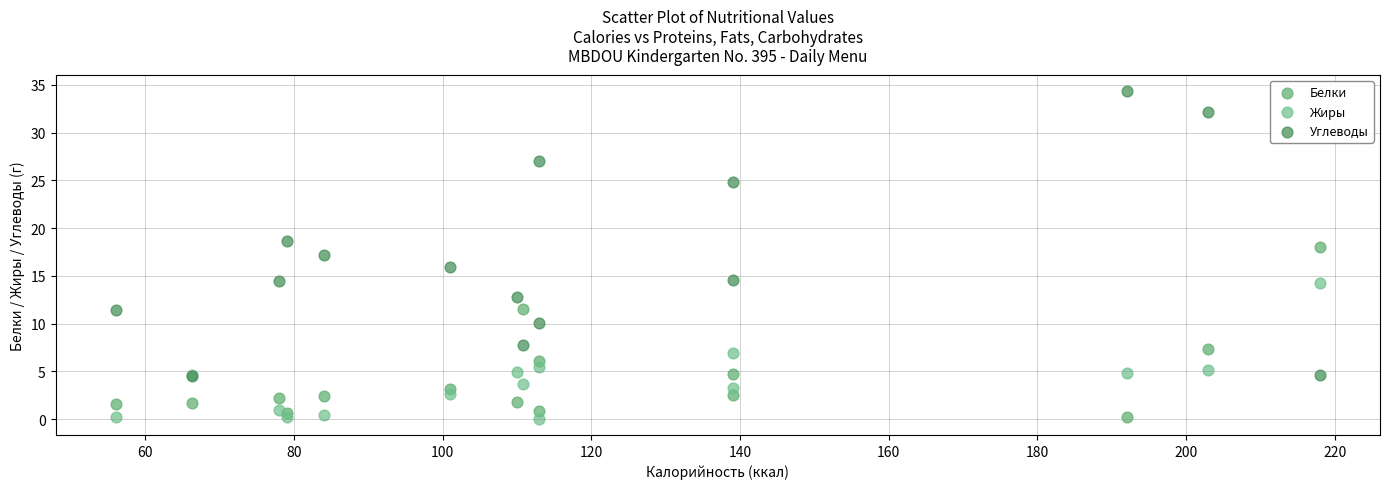

Which series contains the highest Y value?

Углеводы